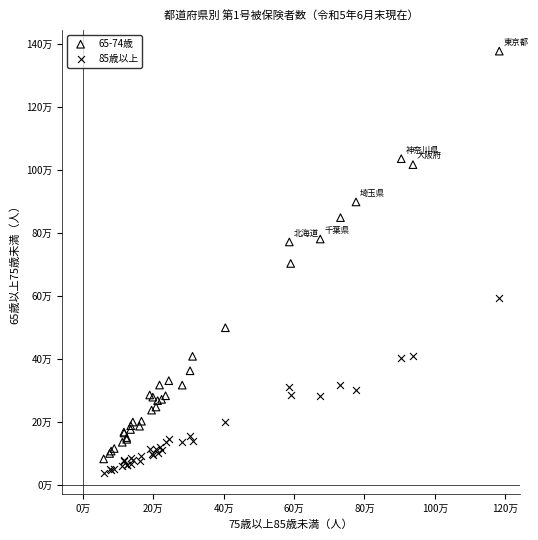

What are all the series names shown in the legend?

65-74歳, 85歳以上